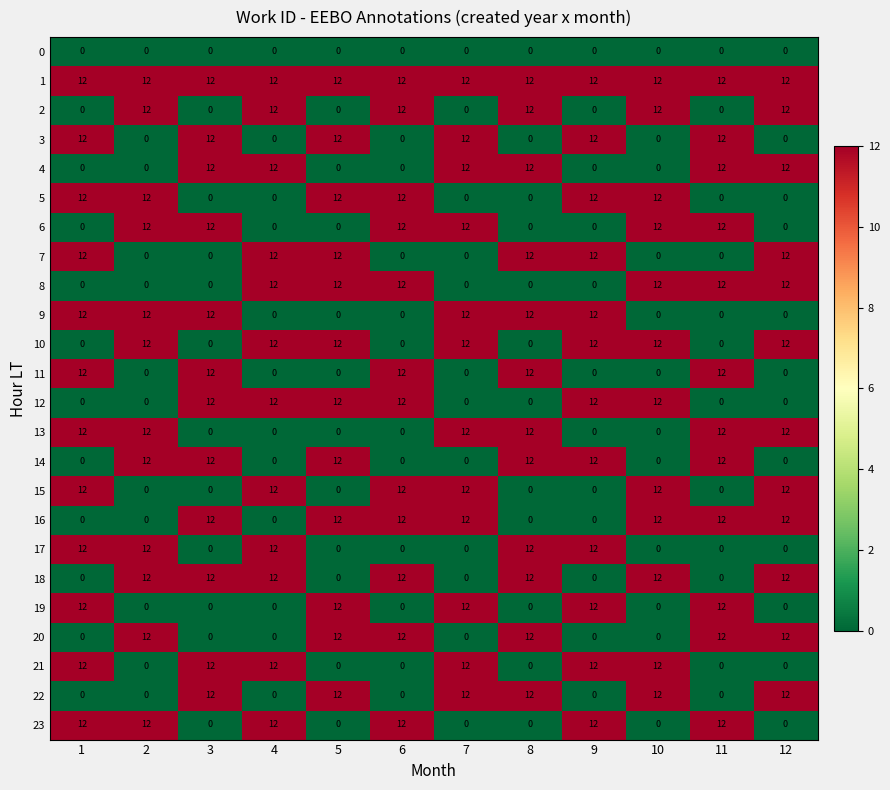

At how many categories does at least one series exceed 11?

12